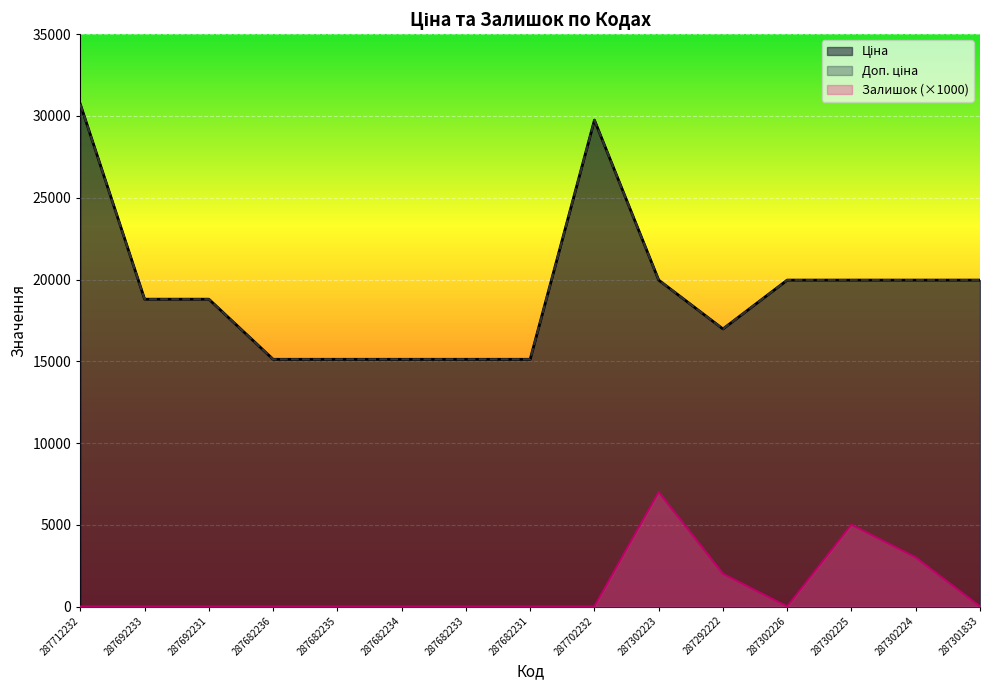

In Залишок, how many points are lower than both neighbors (excluding endpoints)?

1